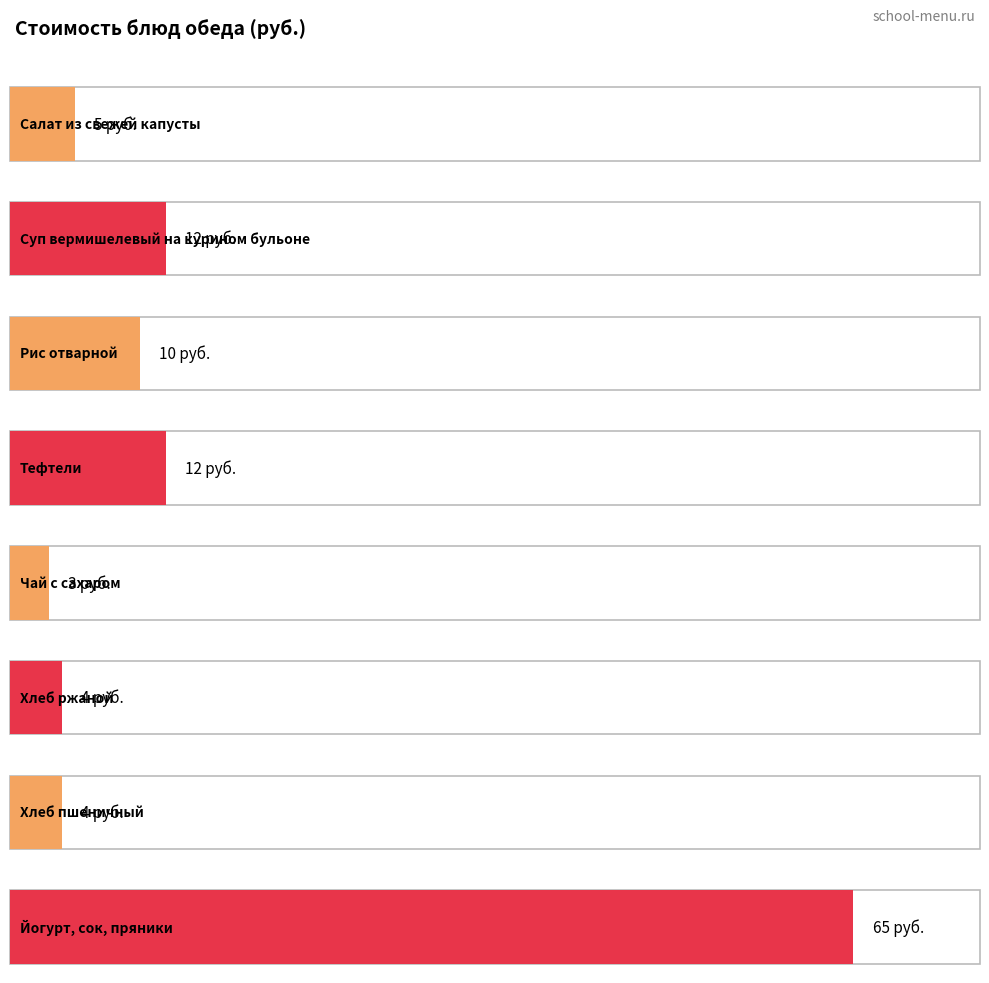

Reading left to right, list all the values displayed in this chart.

Салат из свежей капусты=5	Суп вермишелевый на курином бульоне=12	Рис отварной=10	Тефтели=12	Чай с сахаром=3	Хлеб ржаной=4	Хлеб пшеничный=4	Йогурт, сок, пряники=65